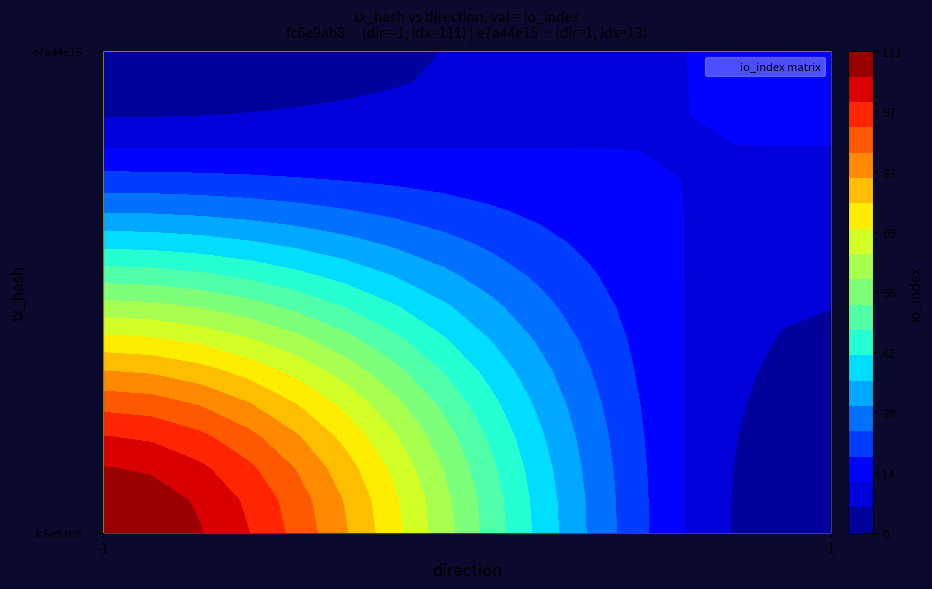

What is the minimum value for e7a44e15bdb8eadd119a5ab0de45bb2bdddbb7d?

1